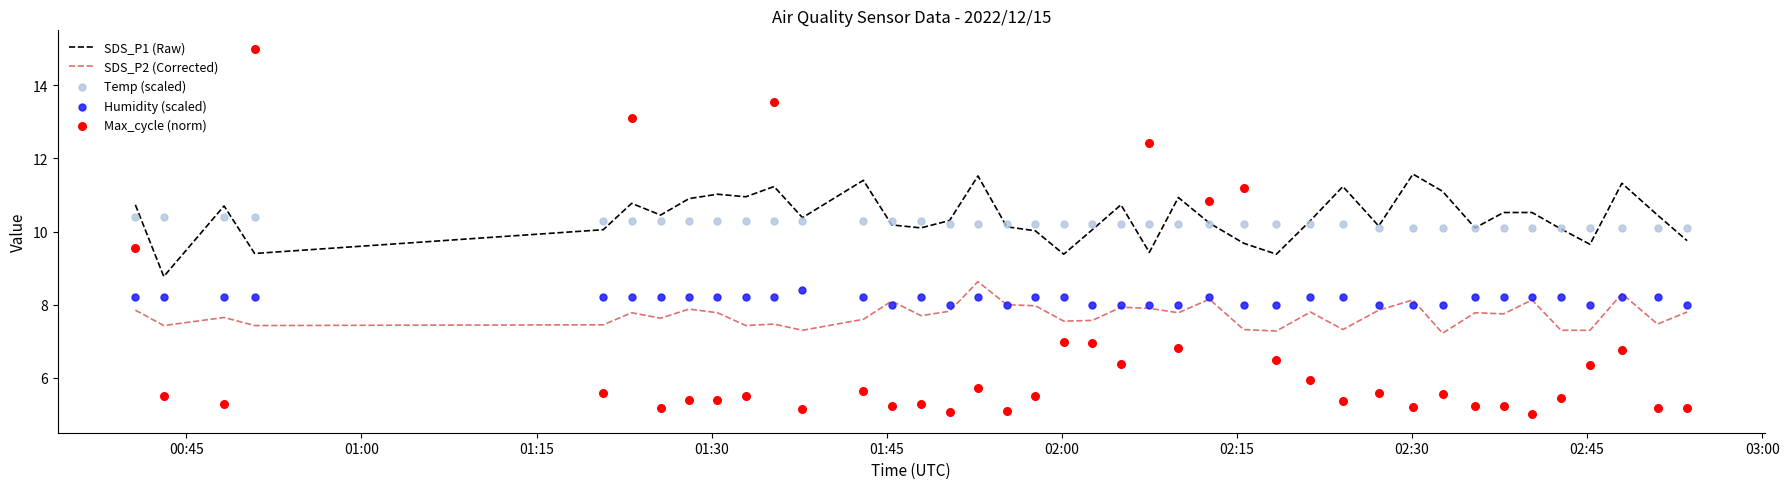

Which series has the largest total across all categories?

SDS_P1 (Raw)